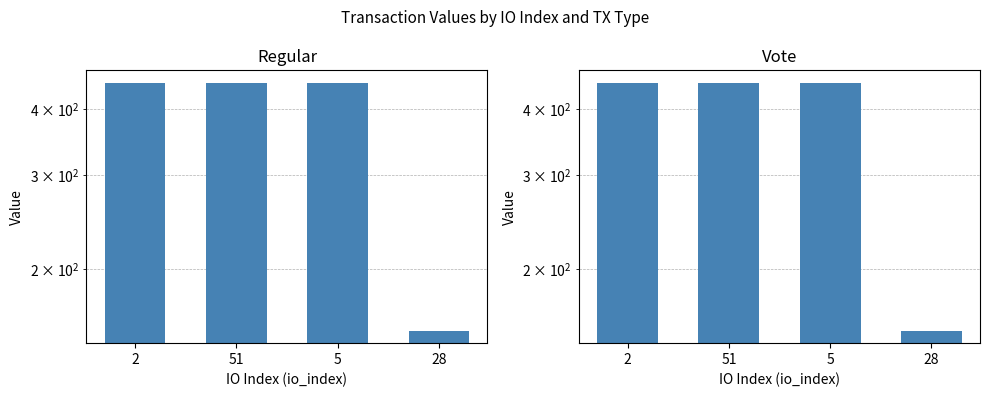

How many groups of bars are there?

4